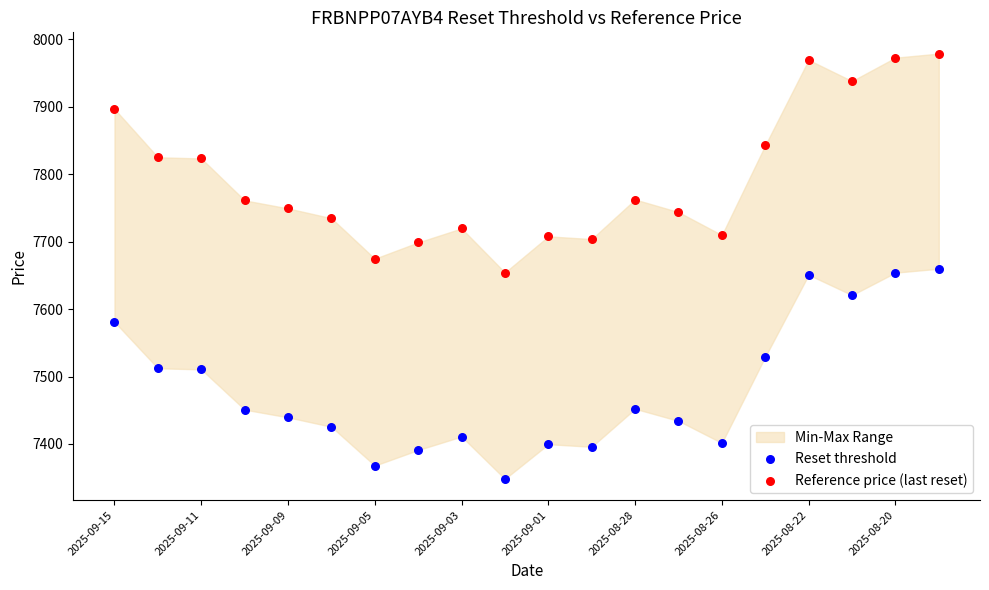

Across all data points, what is the range of X values (max minus min)?

1.0